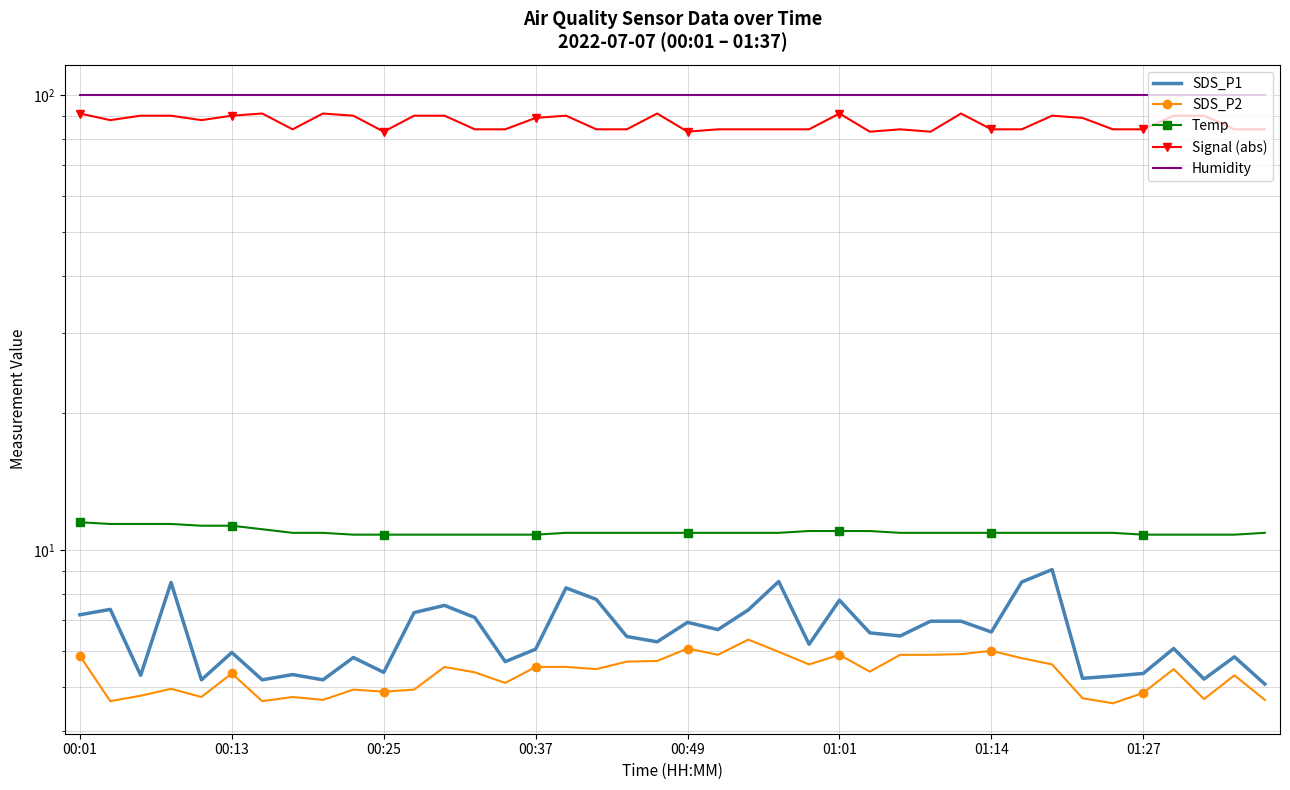

How many distinct data groups are displayed?

5